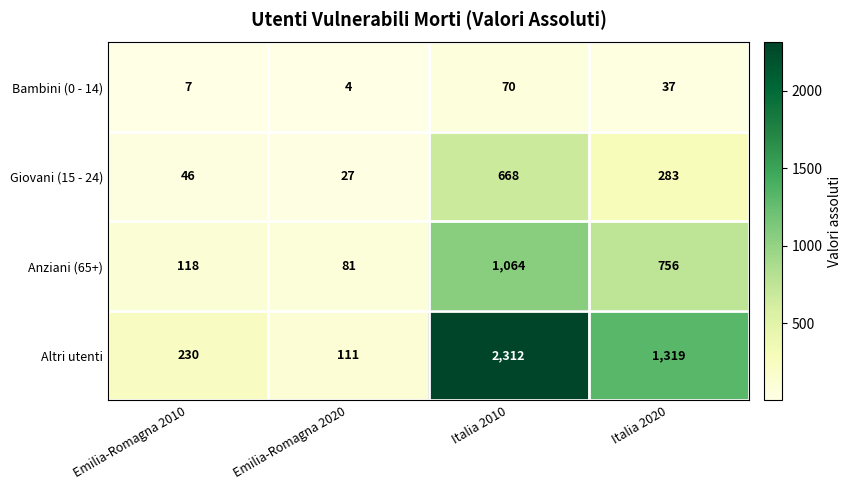

Which category has the lowest value across all series?

Emilia-Romagna 2020